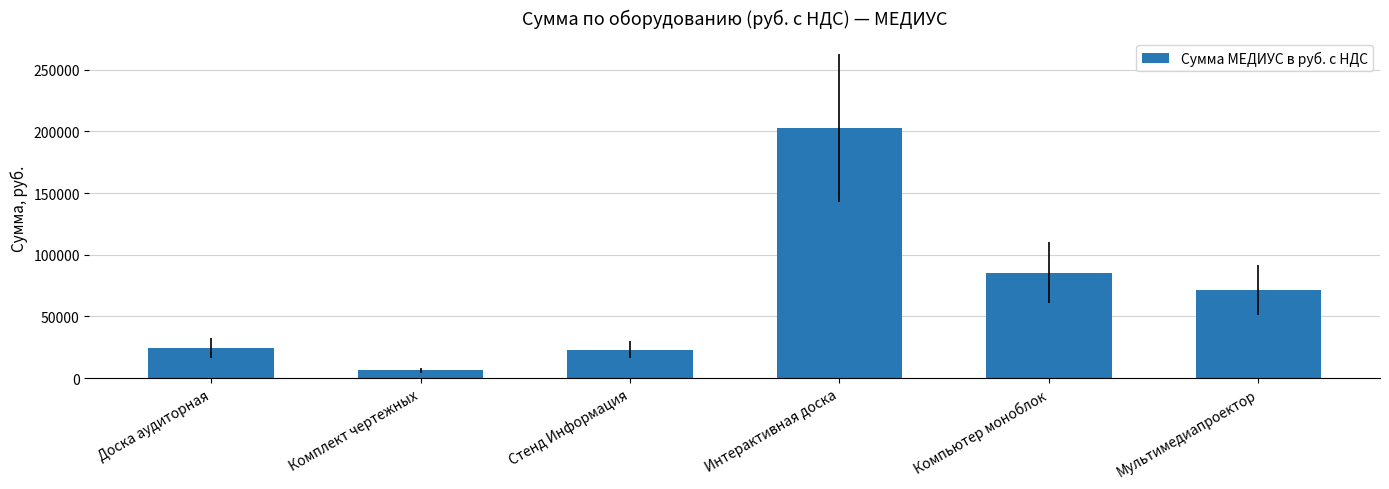

Reading left to right, list all the values displayed in this chart.

24280	6210	23056	202500	85500	71550